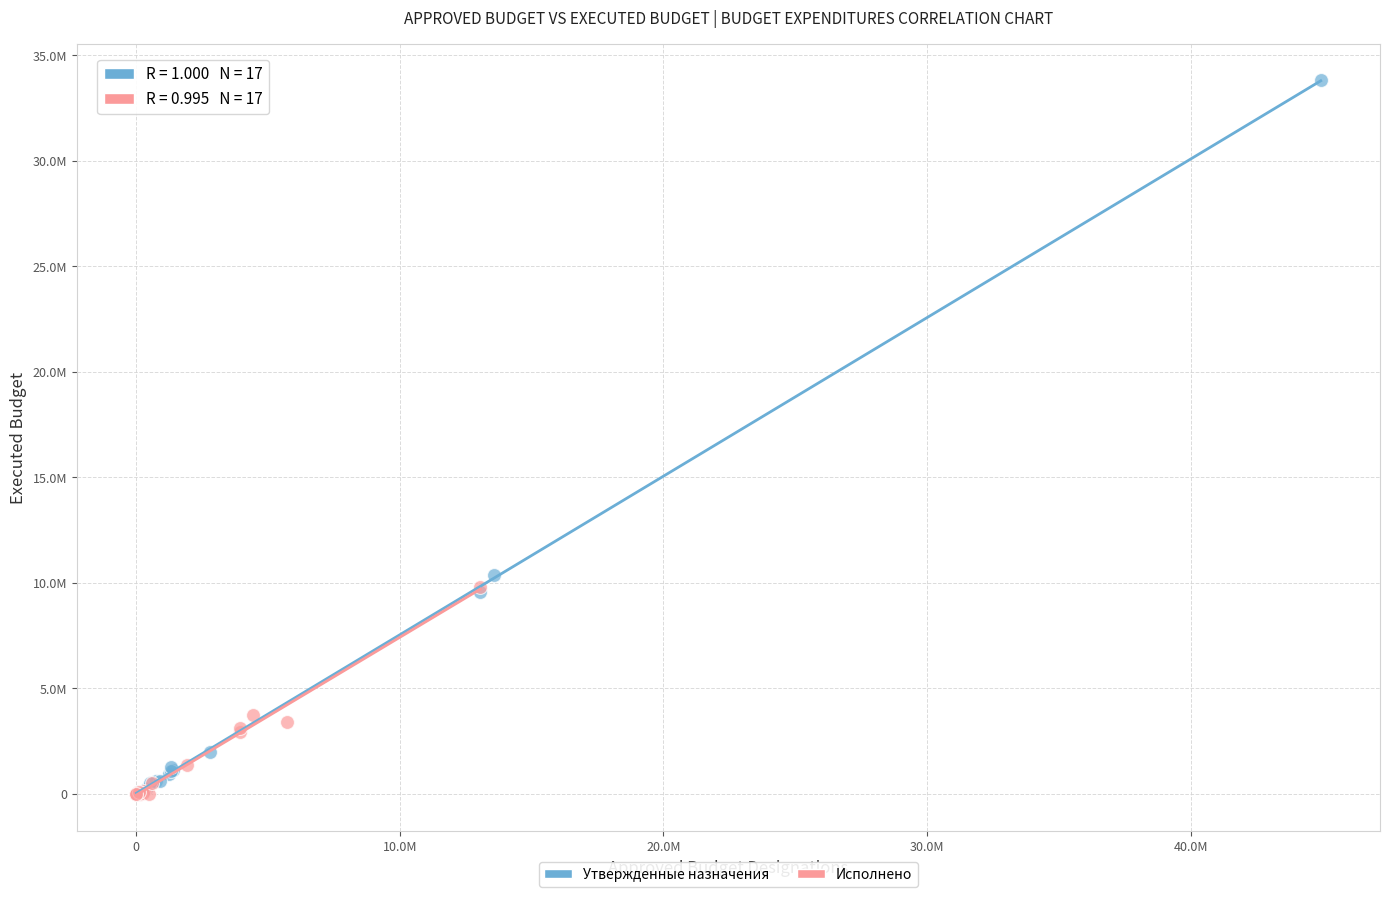

Which series reaches the maximum Y coordinate?

Утвержденные назначения